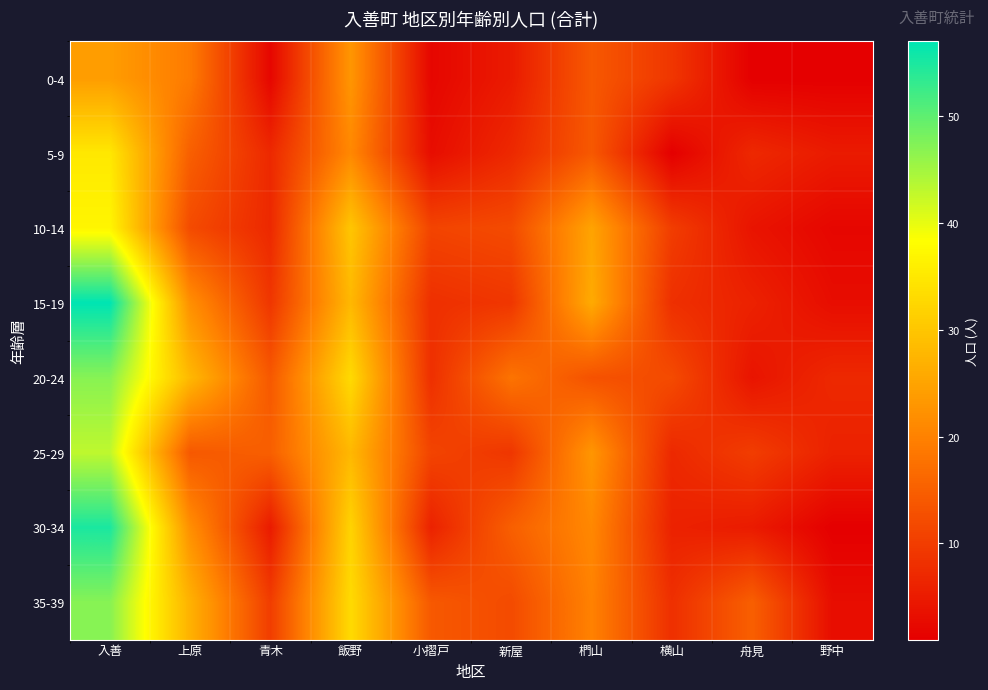

Count the number of categories in the chart.

10